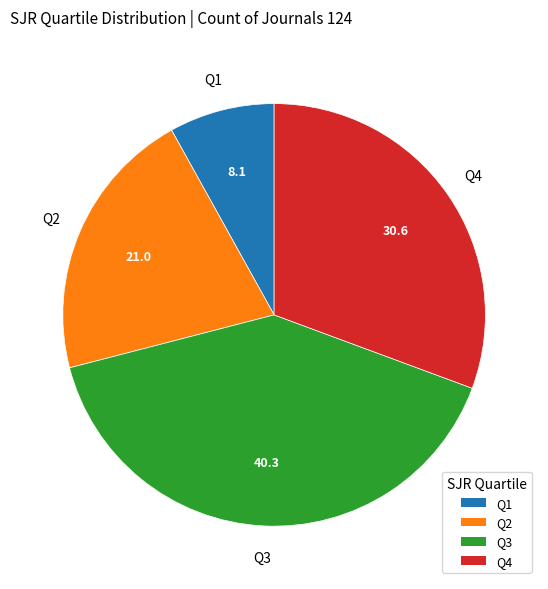

The Q1 slice represents 8% of the pie. True or false?

True